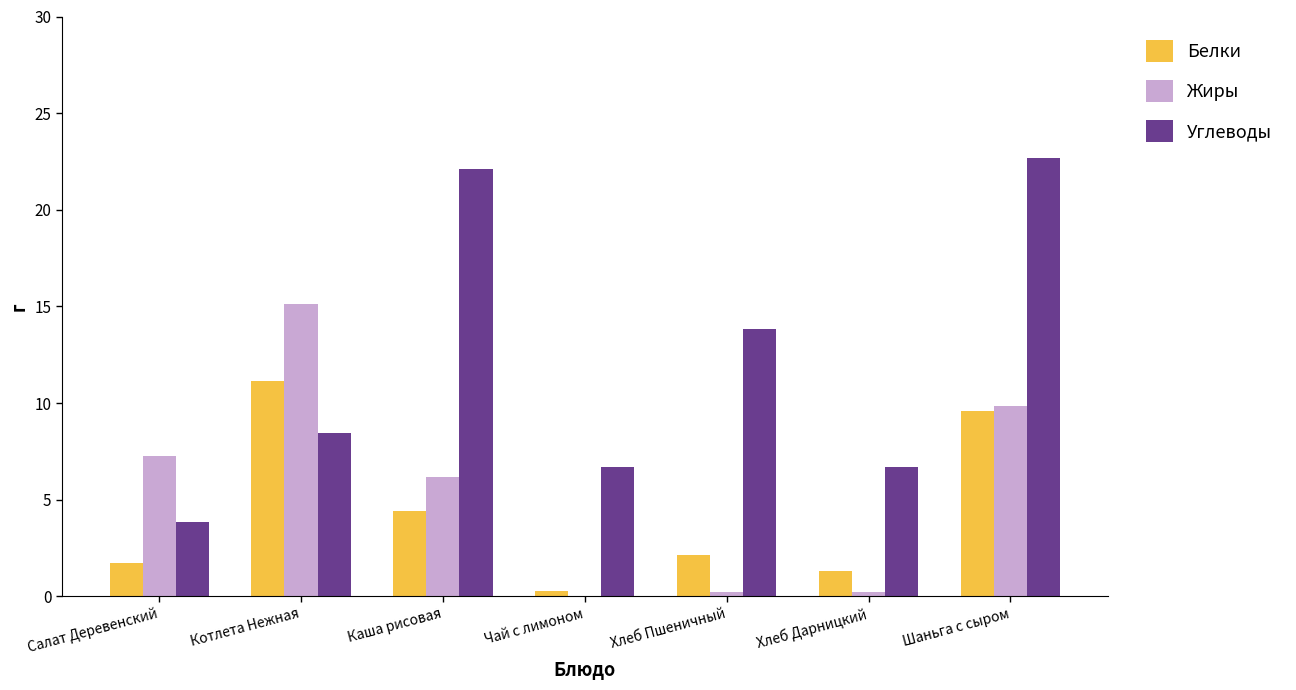

At which category is the sum across all series the highest?

Шаньга с сыром